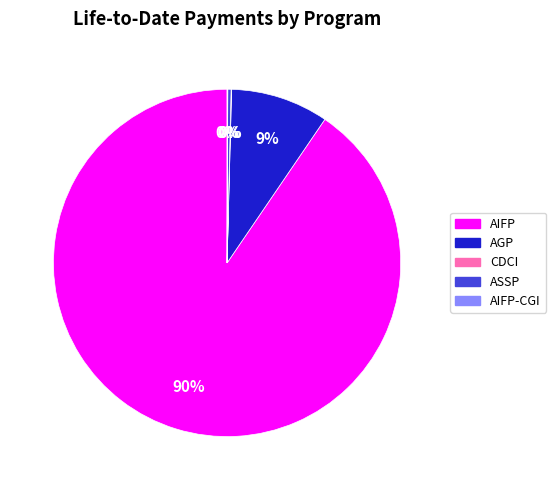

Does any single category account for the majority?

Yes